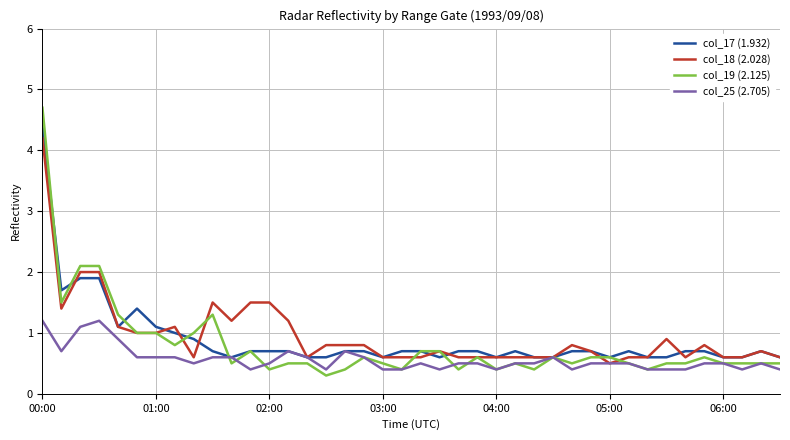

Which series has the widest spread of values?

col_19 (2.125)